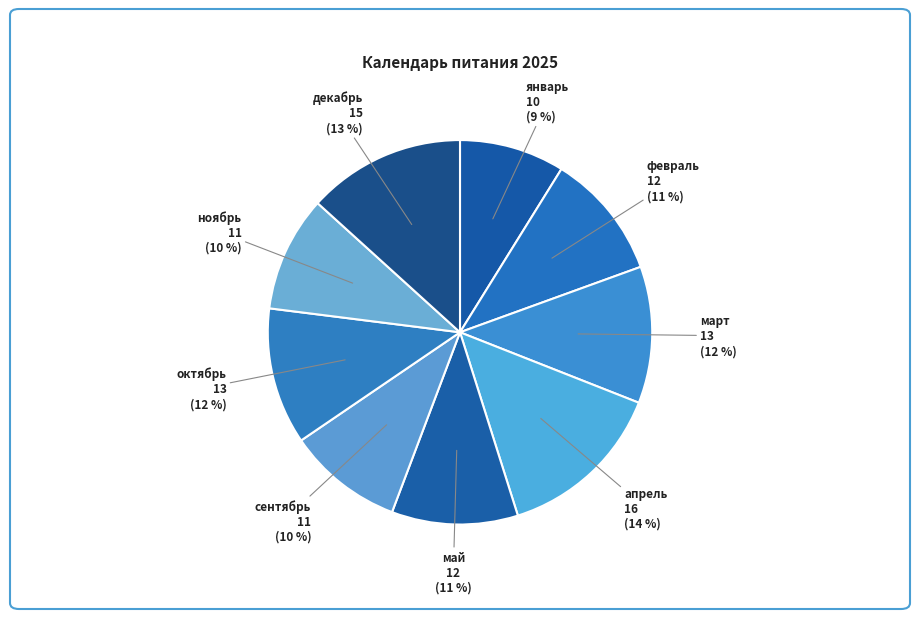

Is the sum of декабрь and апрель greater than half?

No